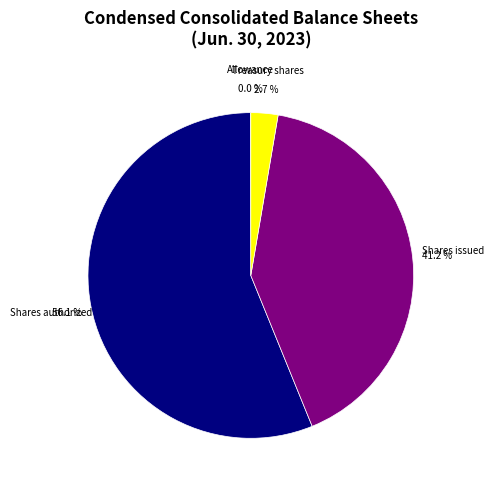

Is there a majority slice in this chart?

Yes